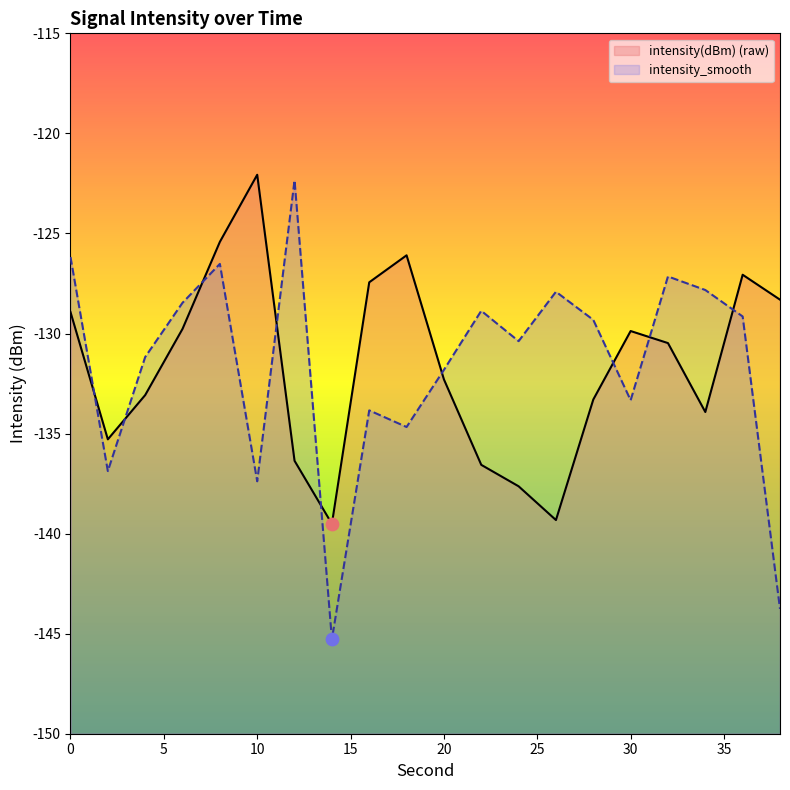

Which series contains the highest Y value?

intensity(dBm)